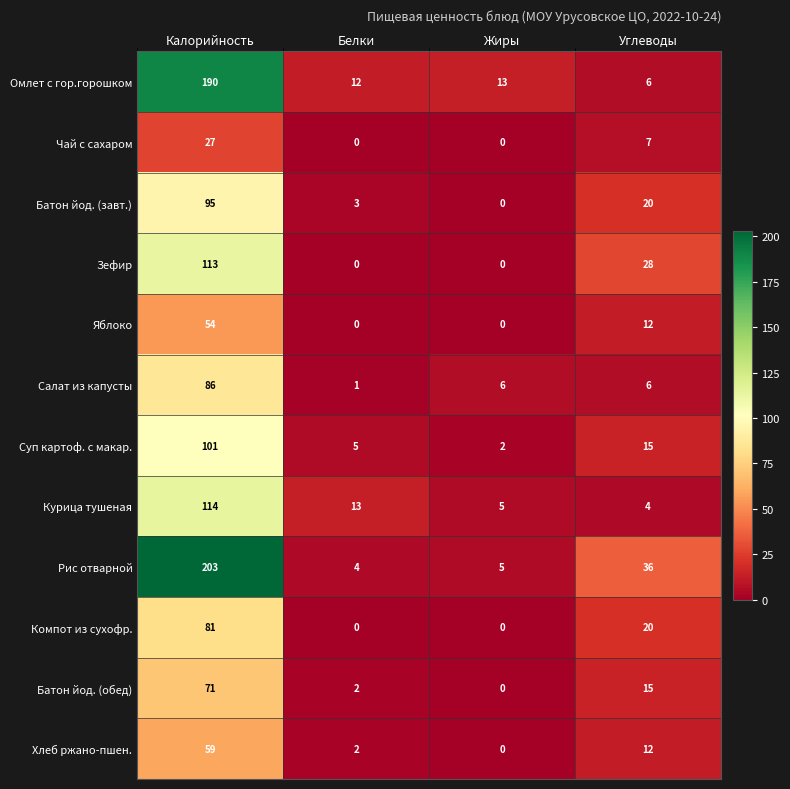

What is the approximate value of Рис отварной at Калорийность?

203